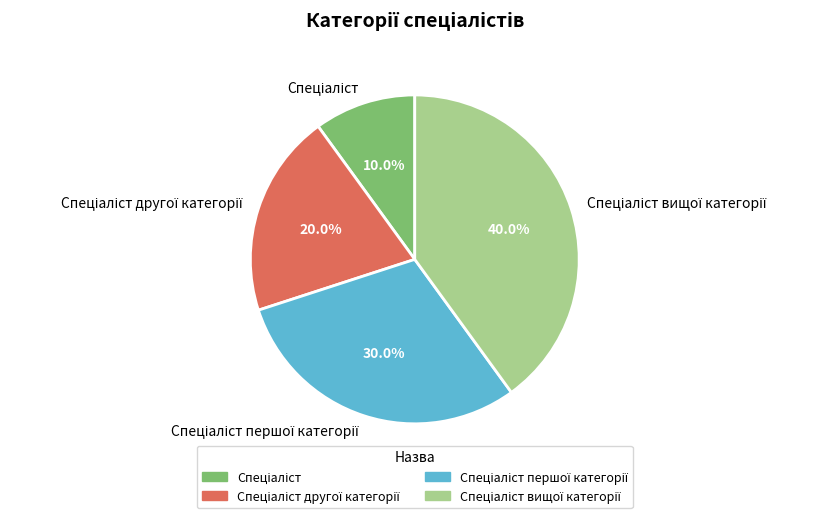

Is there a majority slice in this chart?

No